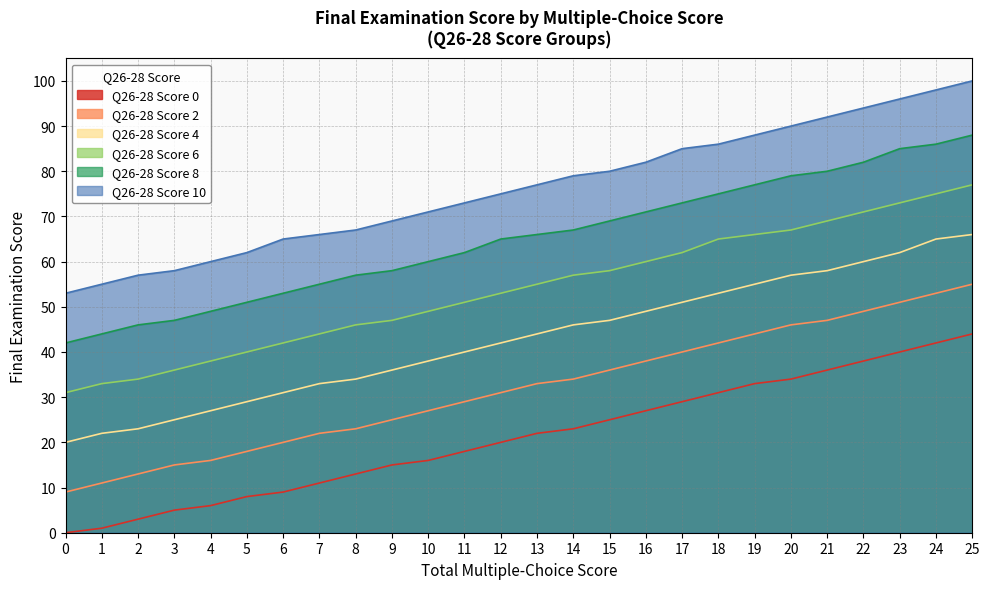

What is the approximate value of Q26-28 Score 8 at 0, to the nearest 10?

40